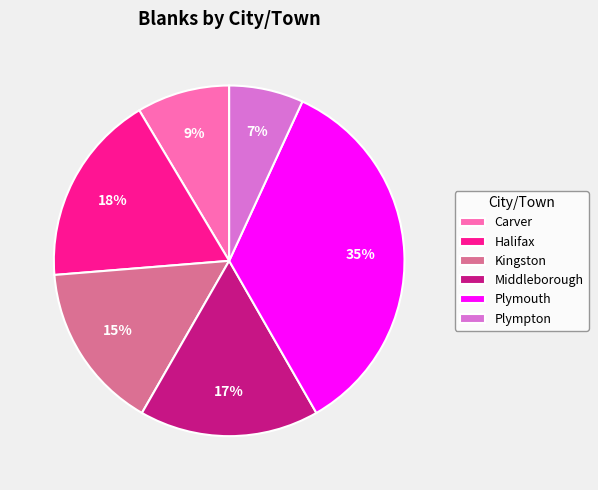

Does any single category account for the majority?

No